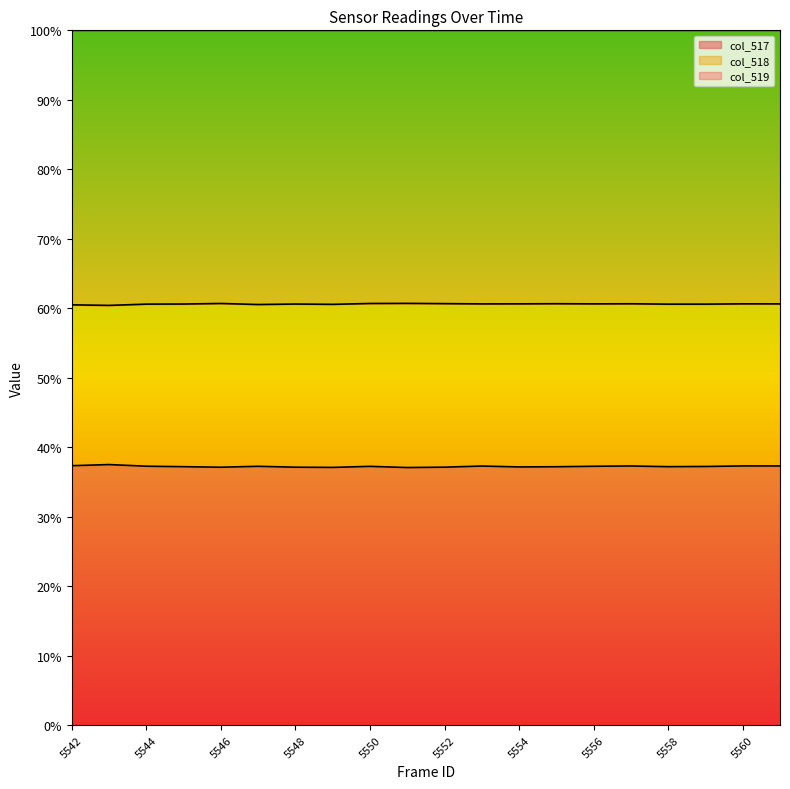

Count the col_517 line values in the range 37 to 38.

20